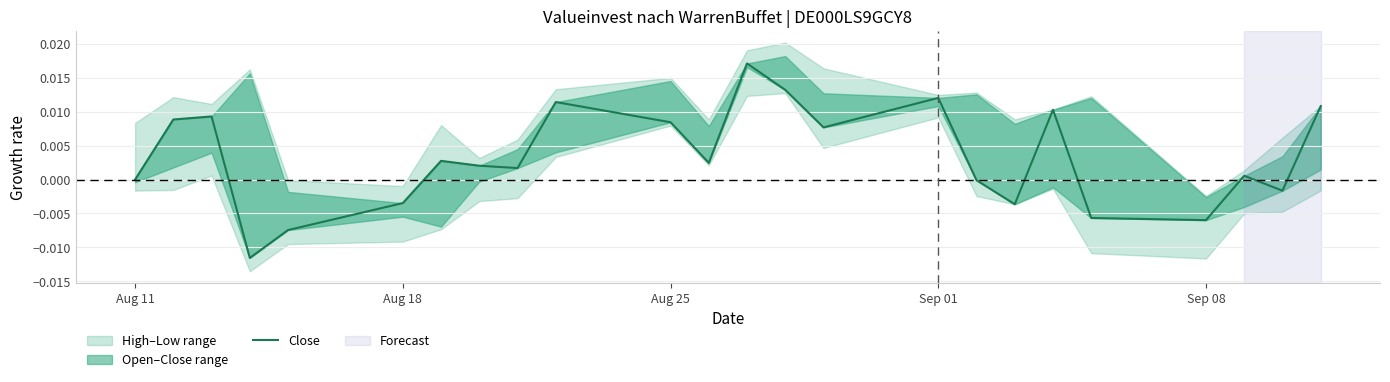

Does the chart display data point markers on the line(s)?

No